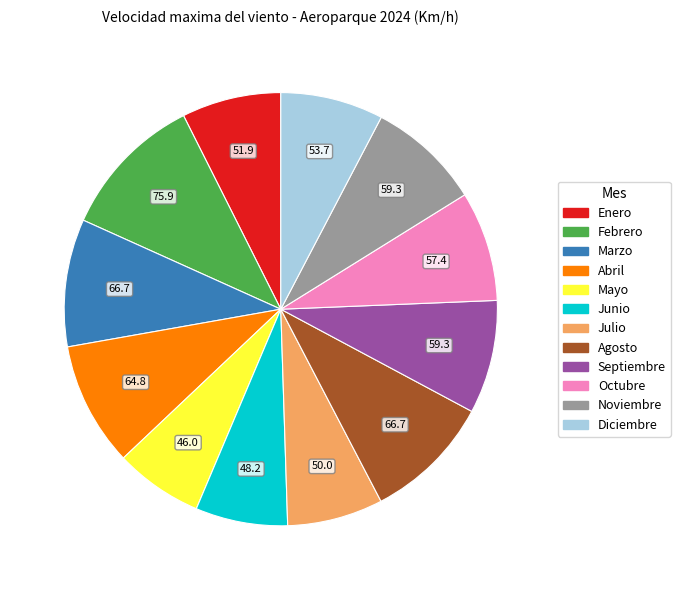

Which slice is the largest?

Febrero